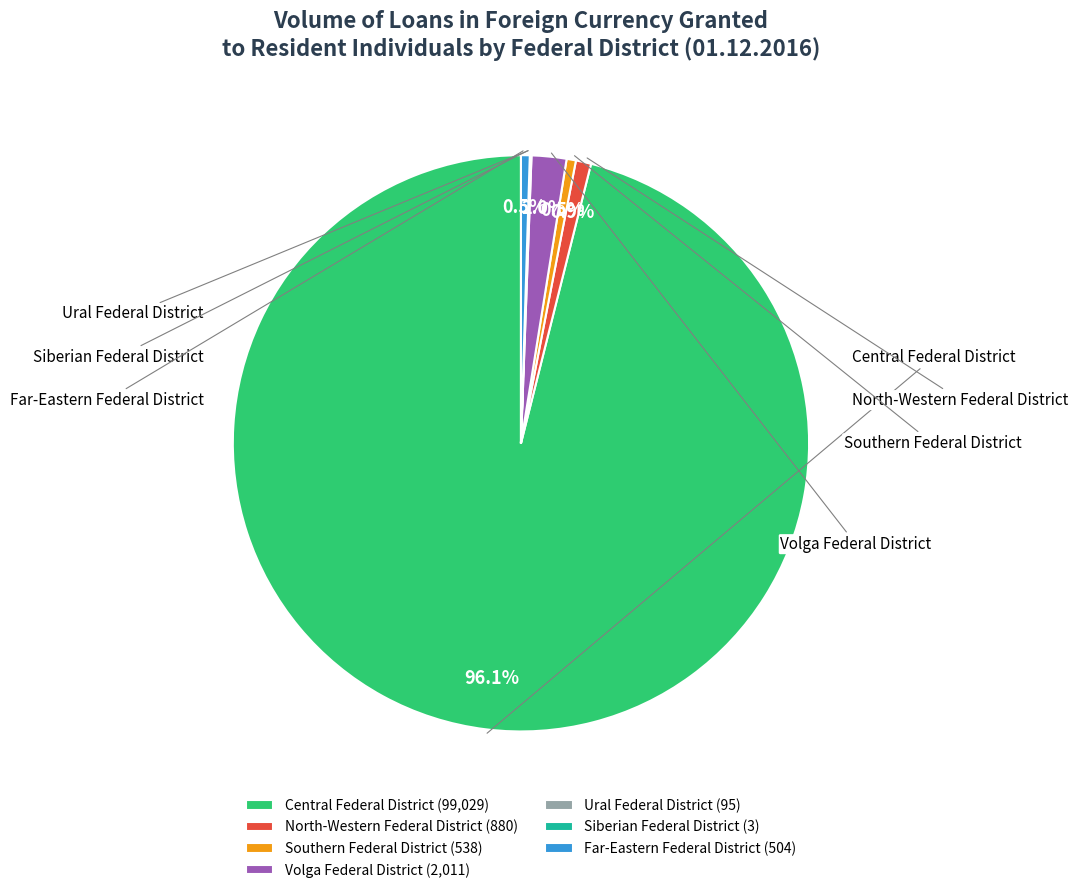

To the nearest percent, what percentage of the pie is Central Federal District?

96%